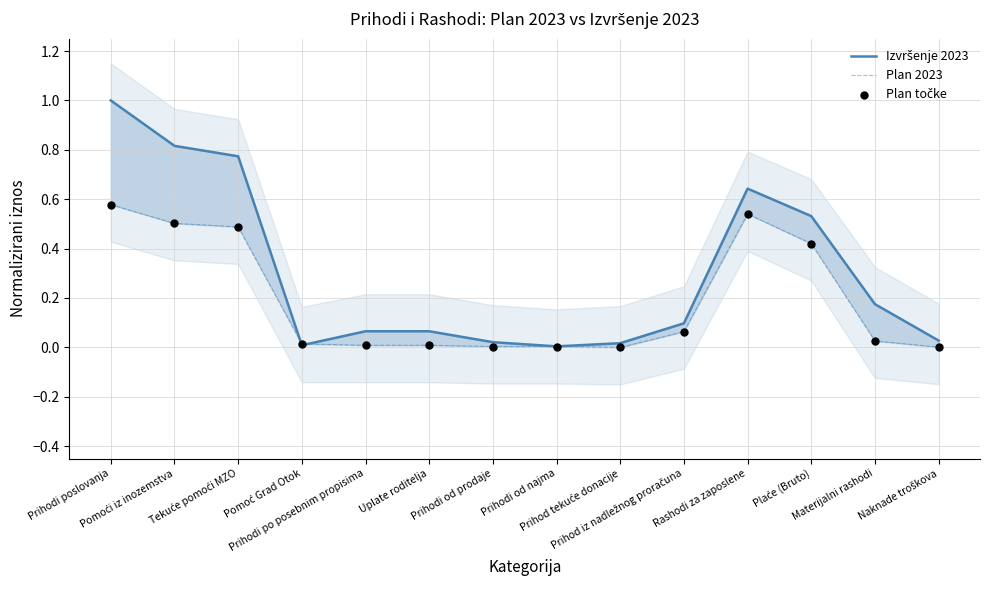

Which series has the largest total across all categories?

Izvršenje 2023